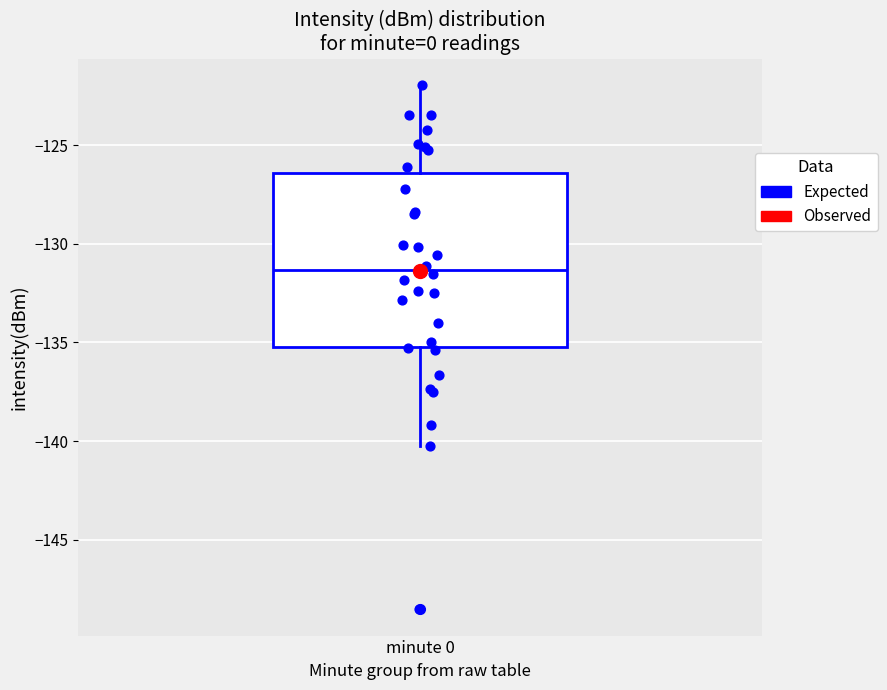

Transcribe this box plot: give where the median line is, the range the box spans, and where the two whiskers end, as read against the y-axis. The values are not printed on the chart, so give them approximately, as read against the axis.

median -131.5, box -135.0 to -126.5, whiskers -140.5 to -122.0